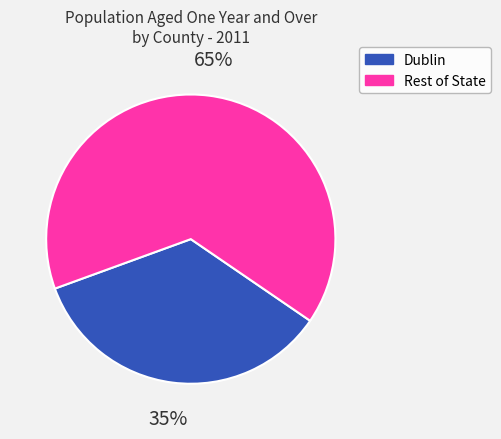

To the nearest percent, what is the difference between the largest and smallest slice percentages?

30%